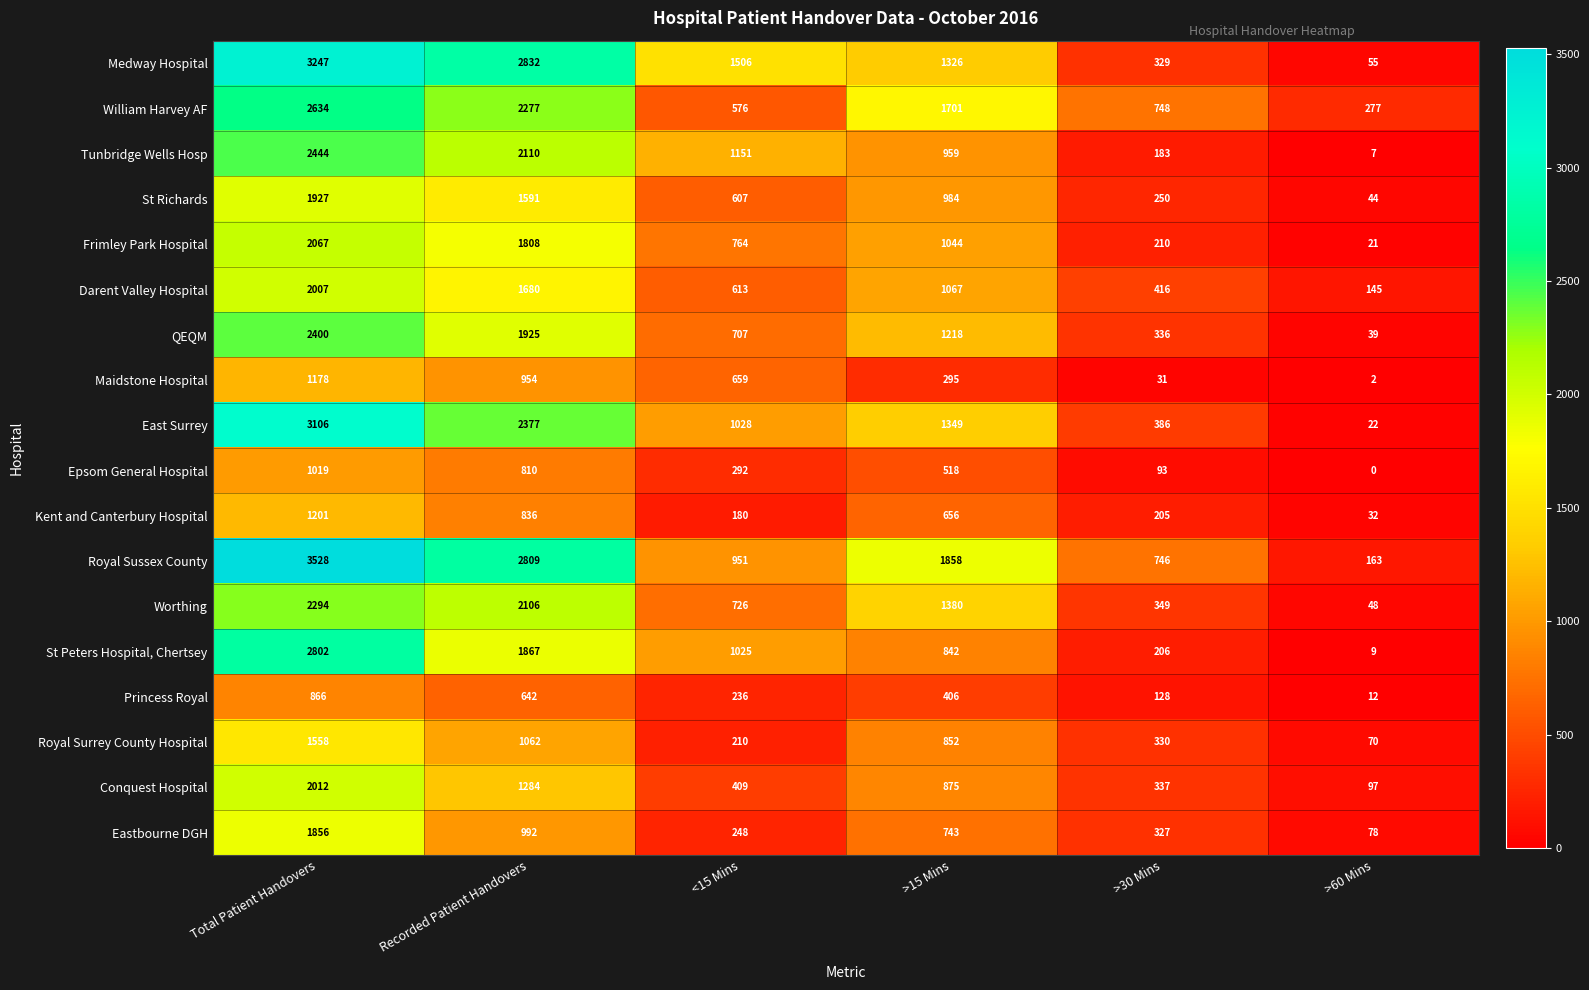

Which series changed the most between Total Patient Handovers and >15 Mins?

St Peters Hospital, Chertsey